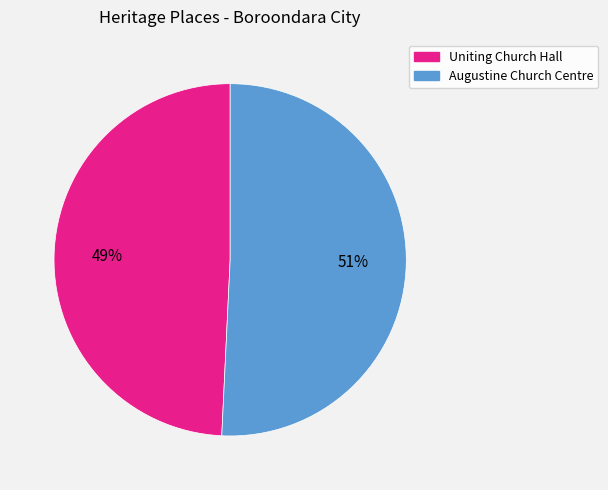

Is it true that Uniting Church Hall is 49% of the pie?

True